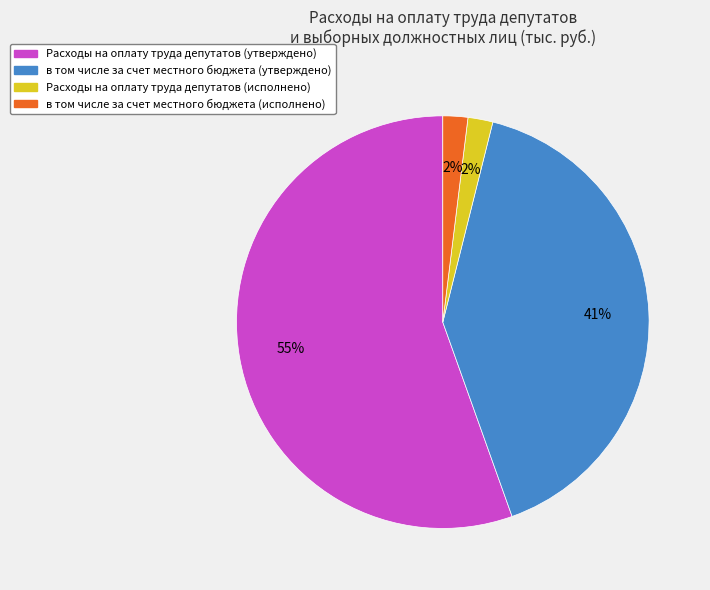

Which has a higher value, Расходы на оплату труда депутатов (исполнено) or Расходы на оплату труда депутатов (утверждено)?

Расходы на оплату труда депутатов (утверждено)